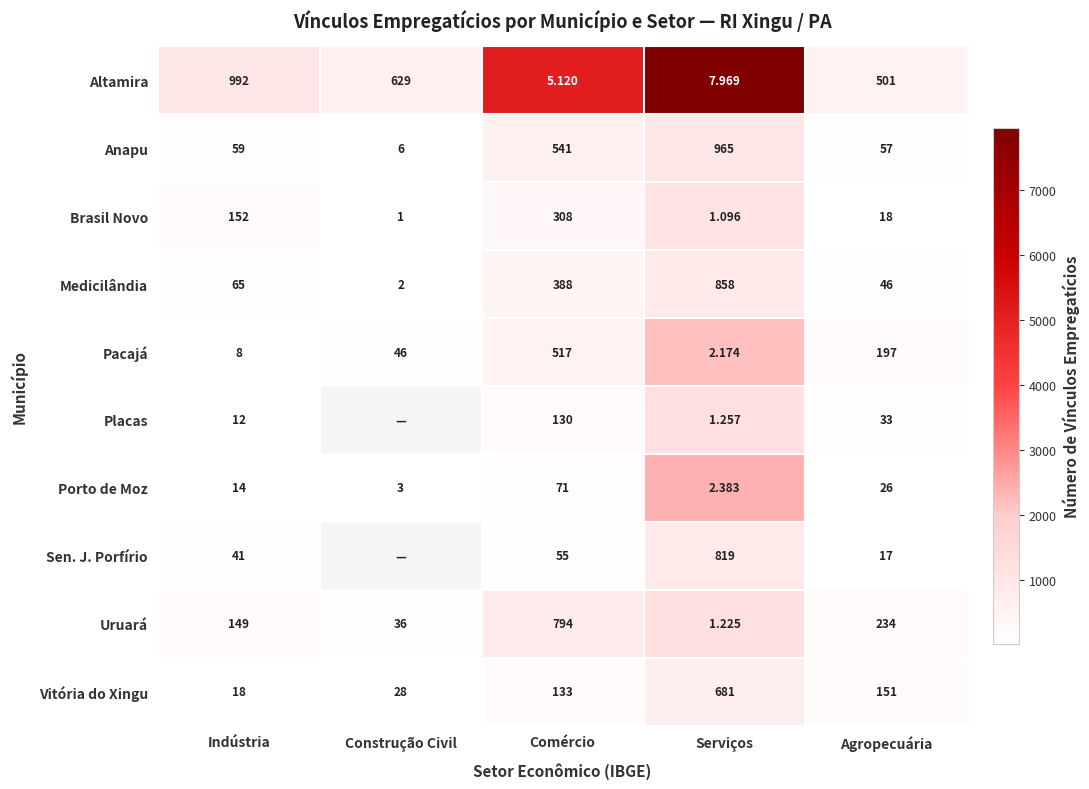

At which label does Pacajá reach its peak?

Comércio